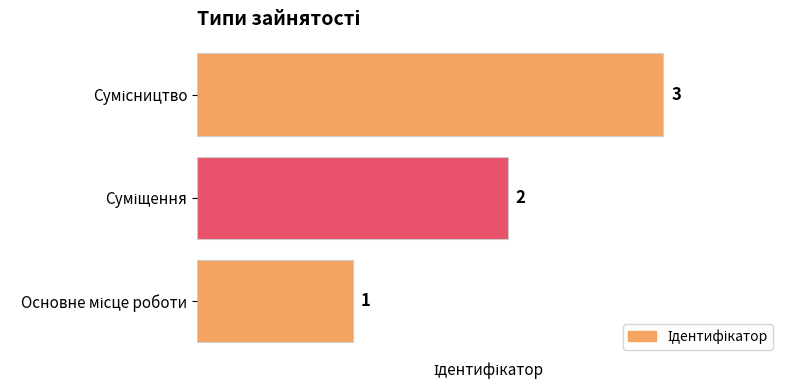

How many values are between 1 and 3?

3